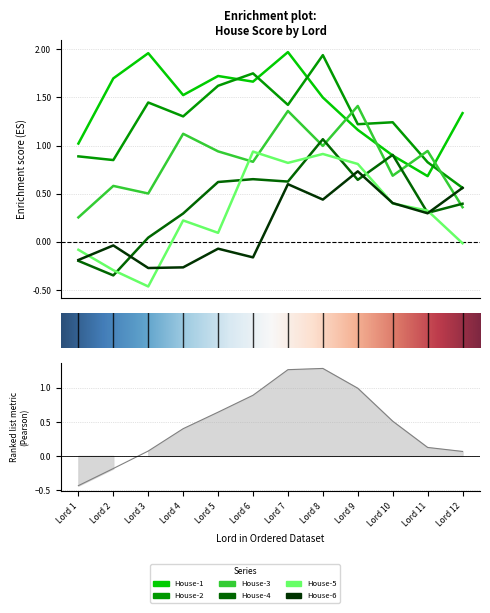

What is the sum of all House-3 values?

10.0